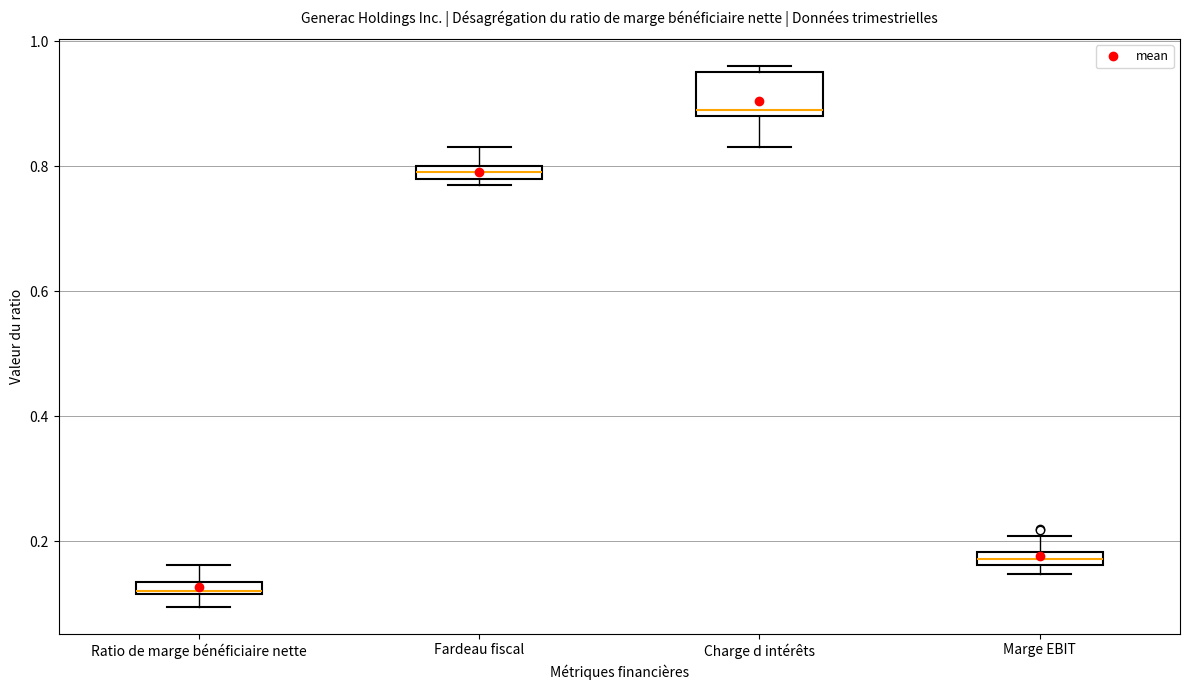

Where is the upper edge of the box for Fardeau fiscal on the y-axis? The values are not printed on the chart, so give them approximately, as read against the axis.

0.80